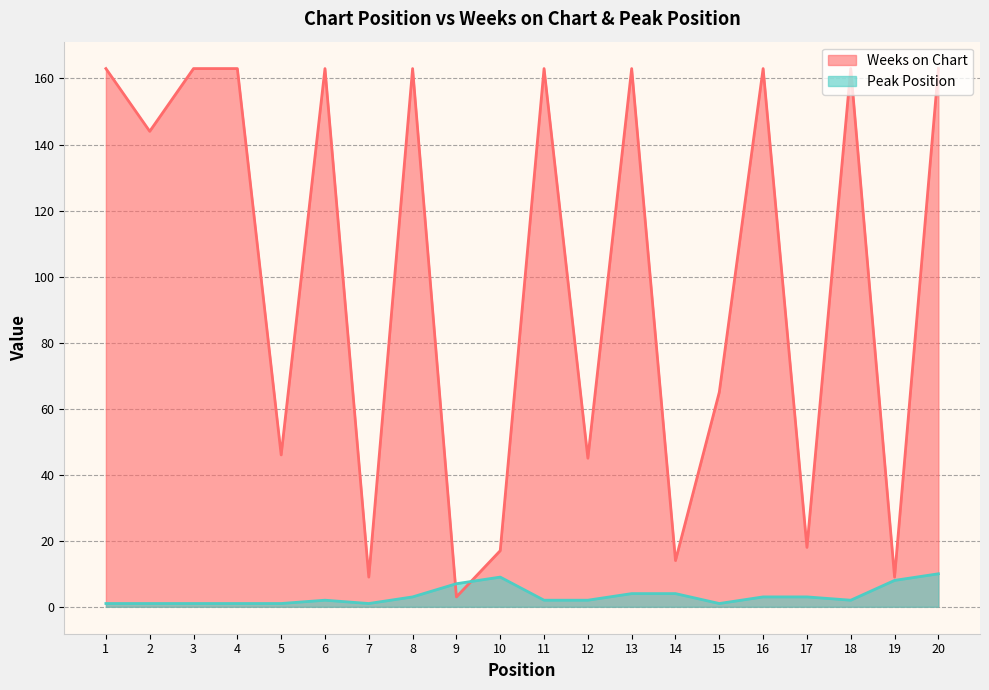

True or false: Weeks on Chart has a value of 214 at 6.

False